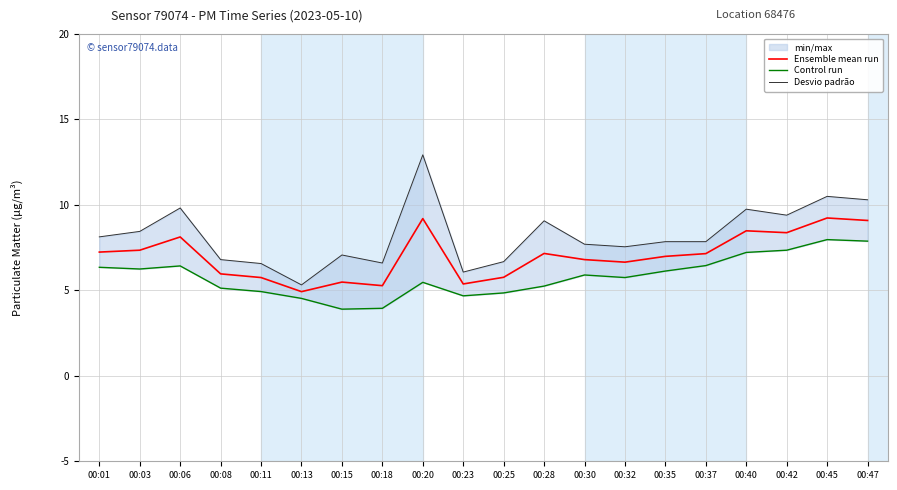

What is the value of the Control run point at the 9th from the left?

5.5